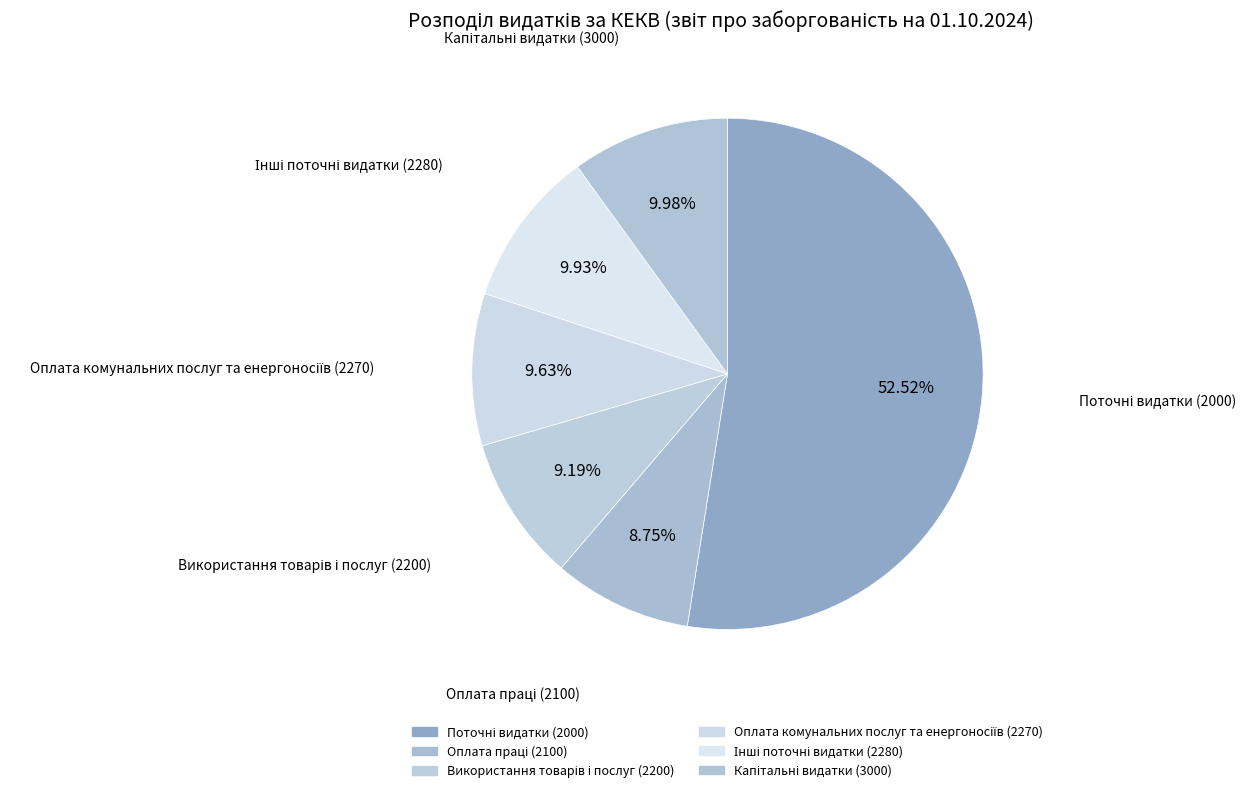

Which category has the biggest portion of the pie?

Поточні видатки (2000)